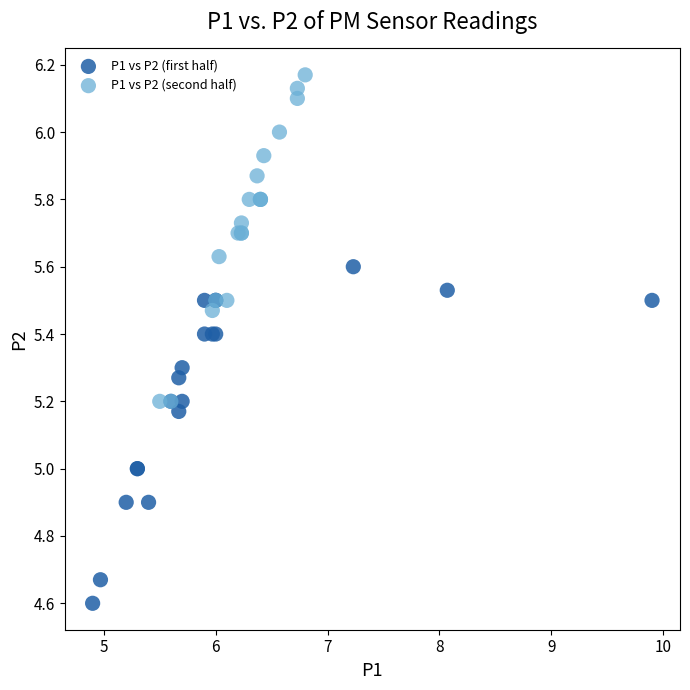

Which series contains the lowest Y value?

P1 vs P2 (first half)